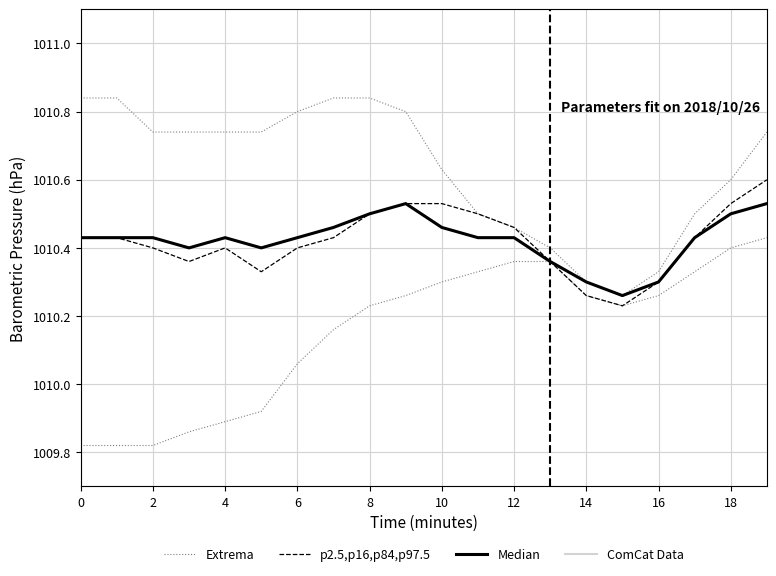

Rank the series by their maximum value, from lowest to highest.

Median, p2.5,p16,p84,p97.5, Extrema